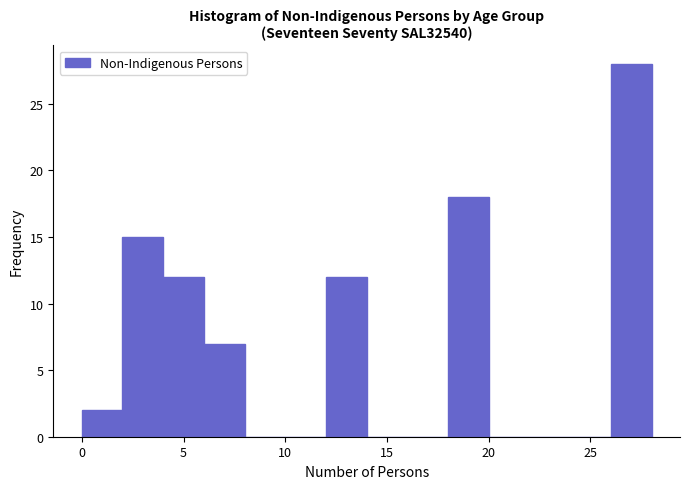

Reading left to right, transcribe this chart: for each bar, give the range it covers on the x-axis and its height. The values are not printed on the chart, so give them approximately, as read against the axis.

0 to 2: 2
2 to 4: 15
4 to 6: 12
6 to 8: 7
8 to 10: 0
10 to 12: 0
12 to 14: 12
14 to 16: 0
16 to 18: 0
18 to 20: 18
20 to 22: 0
22 to 24: 0
24 to 26: 0
26 to 28: 28